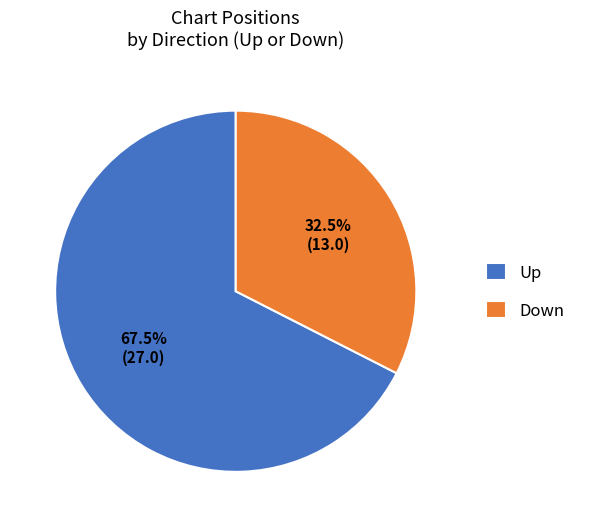

Approximately how many times larger is the value at Up compared to Down?

2.1